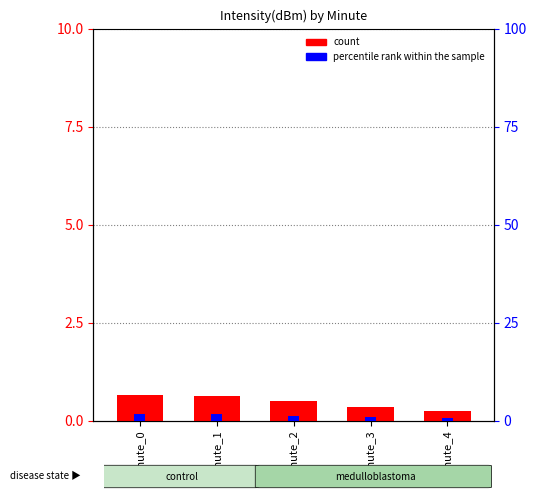

Which label corresponds to the smallest value in the chart?

minute_4